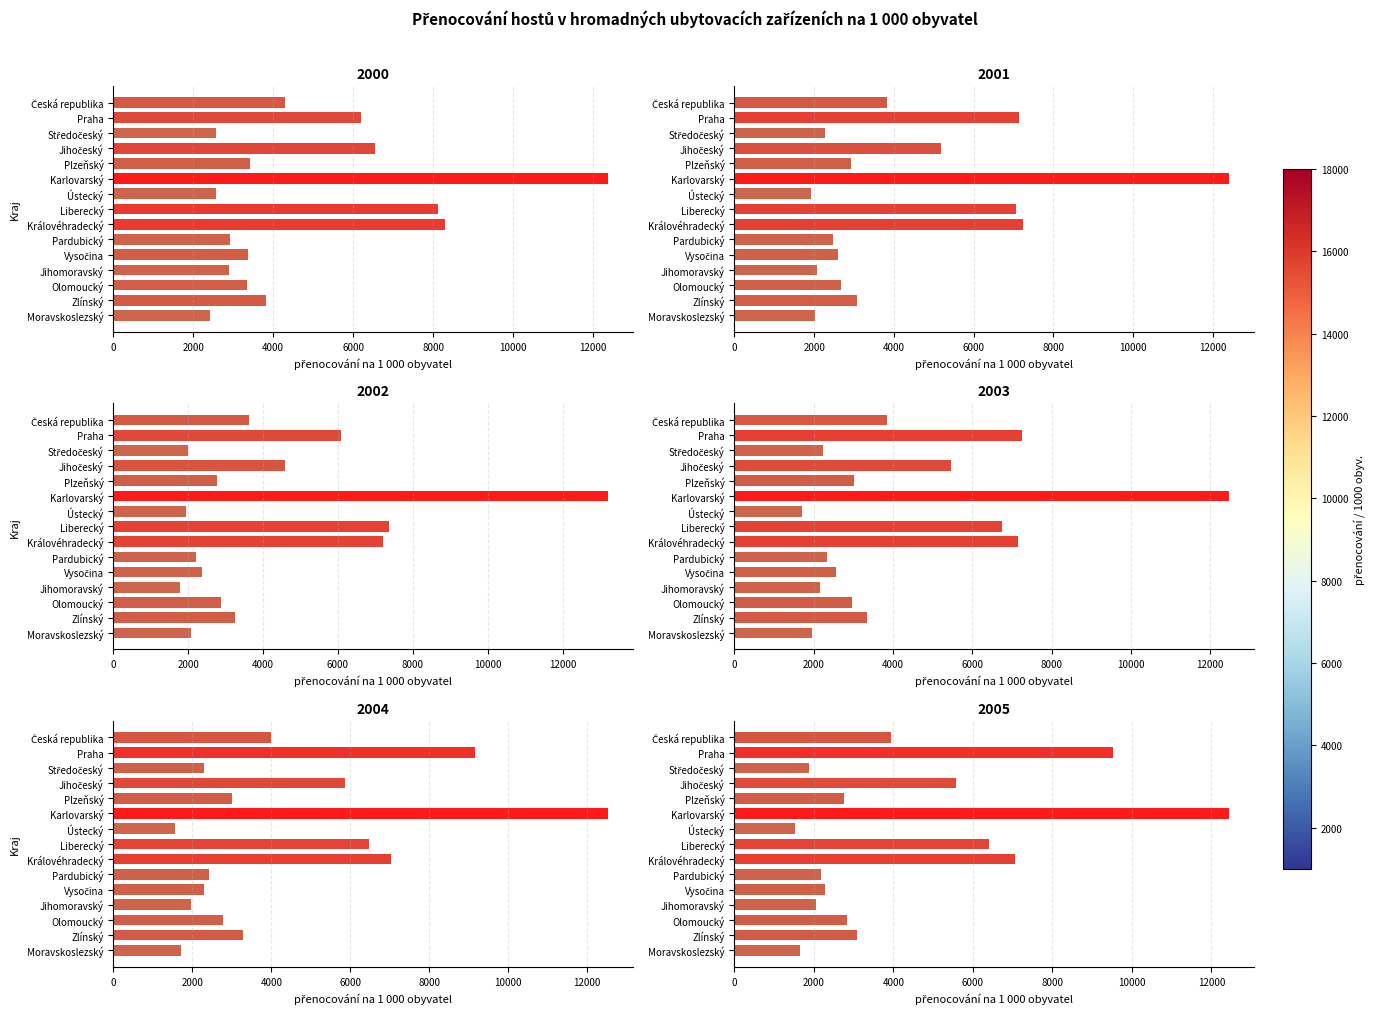

Reading right to left, transcribe all the data shown in this chart.

2000: 2427.7	3827.2	3334.4	2886.6	3367.2	2911.9	8299.5	8113.9	2573.5	12381.3	3428.6	6553.8	2572.8	6194.1	4302.7
2001: 2020.5	3074.1	2672.6	2066.3	2592.0	2467.9	7246.4	7065.9	1921.6	12405.8	2935.6	5191.9	2265.9	7146.6	3826.4
2002: 2065.2	3258.2	2864.6	1787.3	2356.6	2221.9	7216.0	7352.8	1948.3	13221.5	2765.9	4585.7	1997.4	6073.4	3637.9
2003: 1968.7	3347.7	2962.6	2168.4	2574.5	2335.2	7142.6	6757.8	1714.7	12479.0	3028.4	5475.3	2226.9	7265.7	3856.6
2004: 1716.7	3276.2	2769.6	1956.2	2299.4	2425.7	7040.6	6481.6	1561.5	12530.8	3015.2	5858.4	2296.9	9154.4	3995.4
2005: 1649.9	3095.3	2834.8	2054.0	2274.7	2170.0	7049.5	6400.5	1538.2	12450.2	2751.2	5568.6	1884.0	9527.1	3939.8